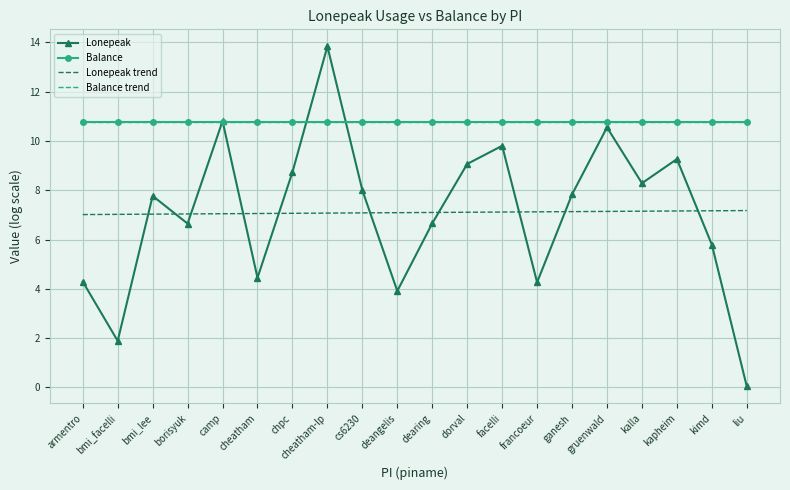

At how many categories does at least one series exceed 8?

20